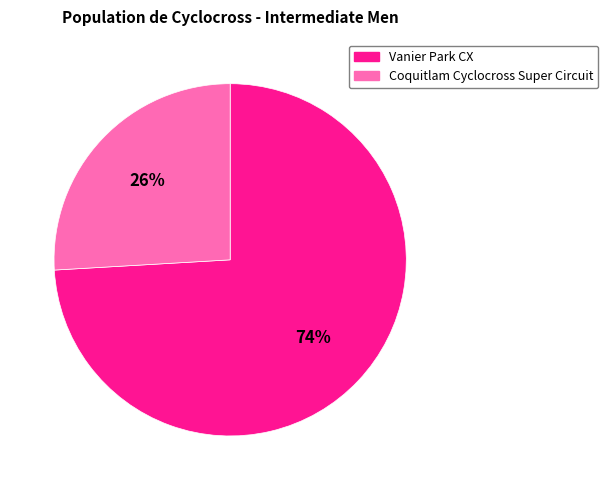

Rank the categories by value from lowest to highest.

Coquitlam Cyclocross Super Circuit, Vanier Park CX